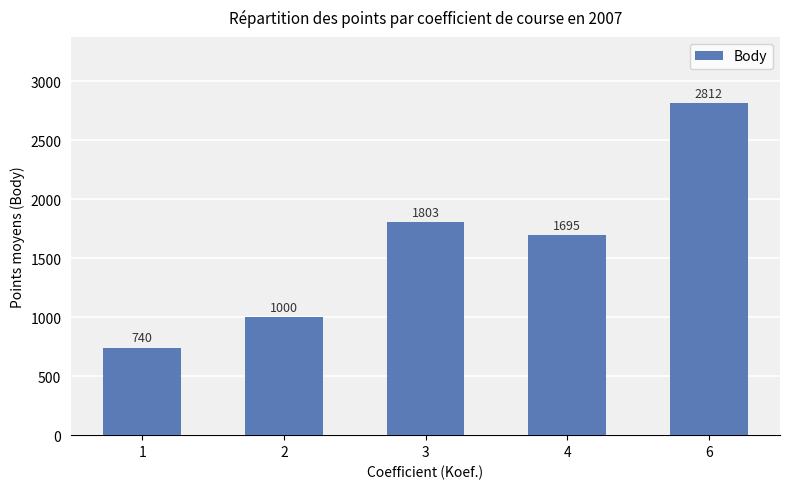

List the labels in order of value, largest first.

6, 3, 4, 2, 1